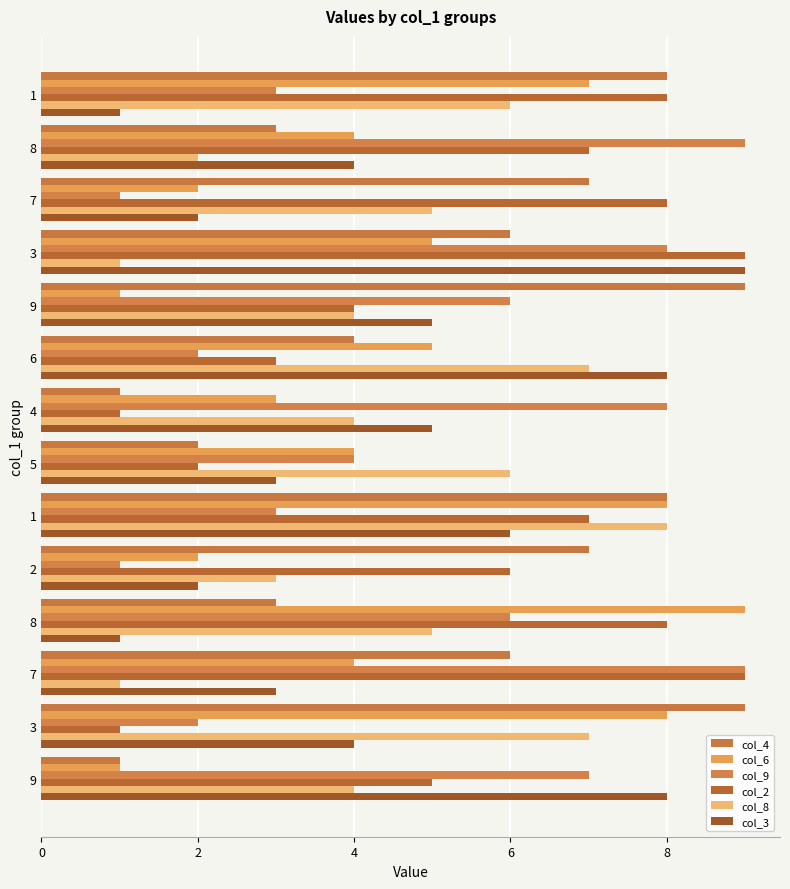

How many values in the col_8 series are below 5?

7